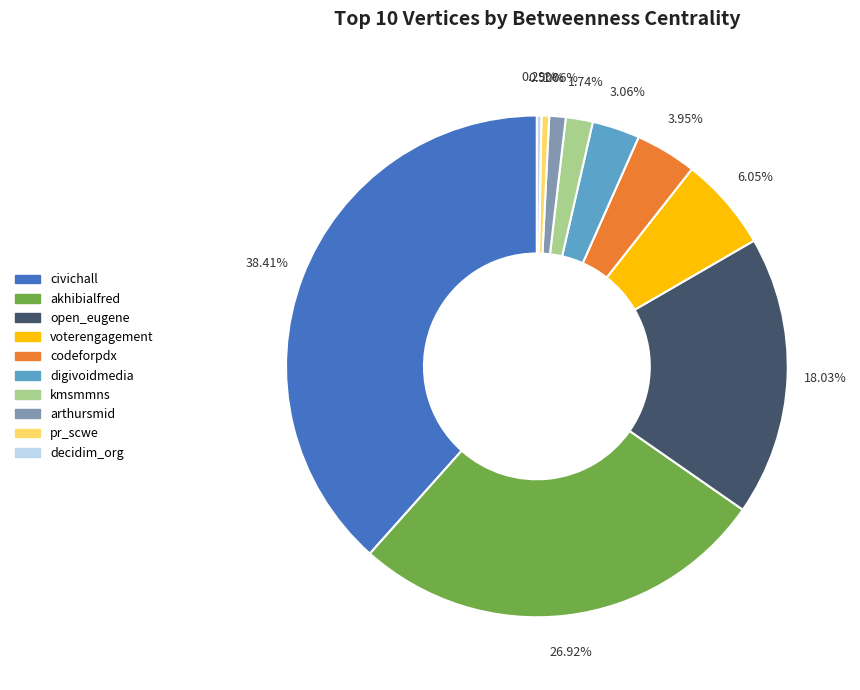

To the nearest percent, what percentage of the pie is civichall?

38%